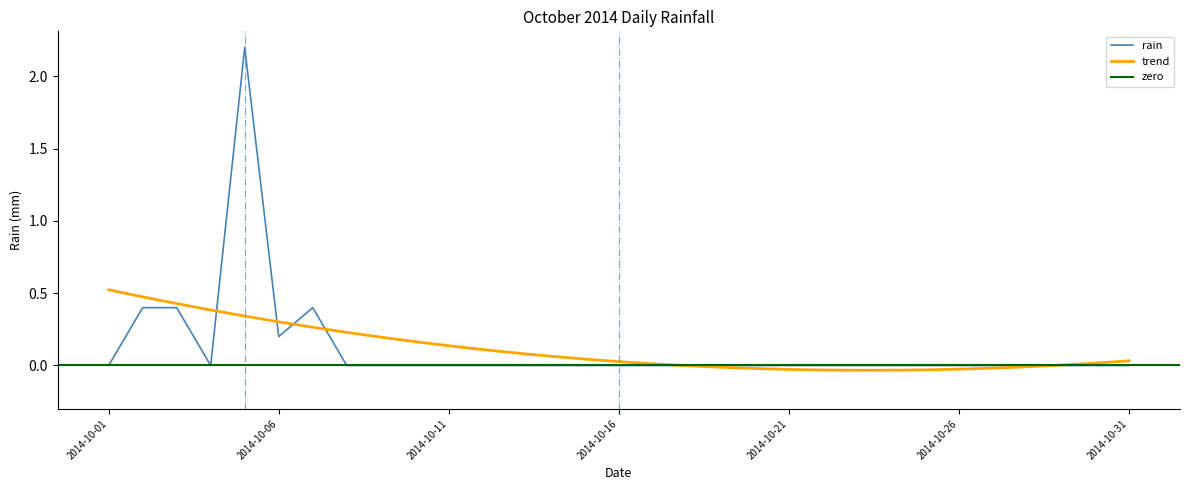

Reading left to right, list all the values displayed in this chart.

2014-10-01=0.0	2014-10-02=0.4	2014-10-03=0.4	2014-10-04=0.0	2014-10-05=2.2	2014-10-06=0.2	2014-10-07=0.4	2014-10-08=0.0	2014-10-09=0.0	2014-10-10=0.0	2014-10-11=0.0	2014-10-12=0.0	2014-10-13=0.0	2014-10-14=0.0	2014-10-15=0.0	2014-10-16=0.0	2014-10-17=0.0	2014-10-18=0.0	2014-10-19=0.0	2014-10-20=0.0	2014-10-21=0.0	2014-10-22=0.0	2014-10-23=0.0	2014-10-24=0.0	2014-10-25=0.0	2014-10-26=0.0	2014-10-27=0.0	2014-10-28=0.0	2014-10-29=0.0	2014-10-30=0.0	2014-10-31=0.0